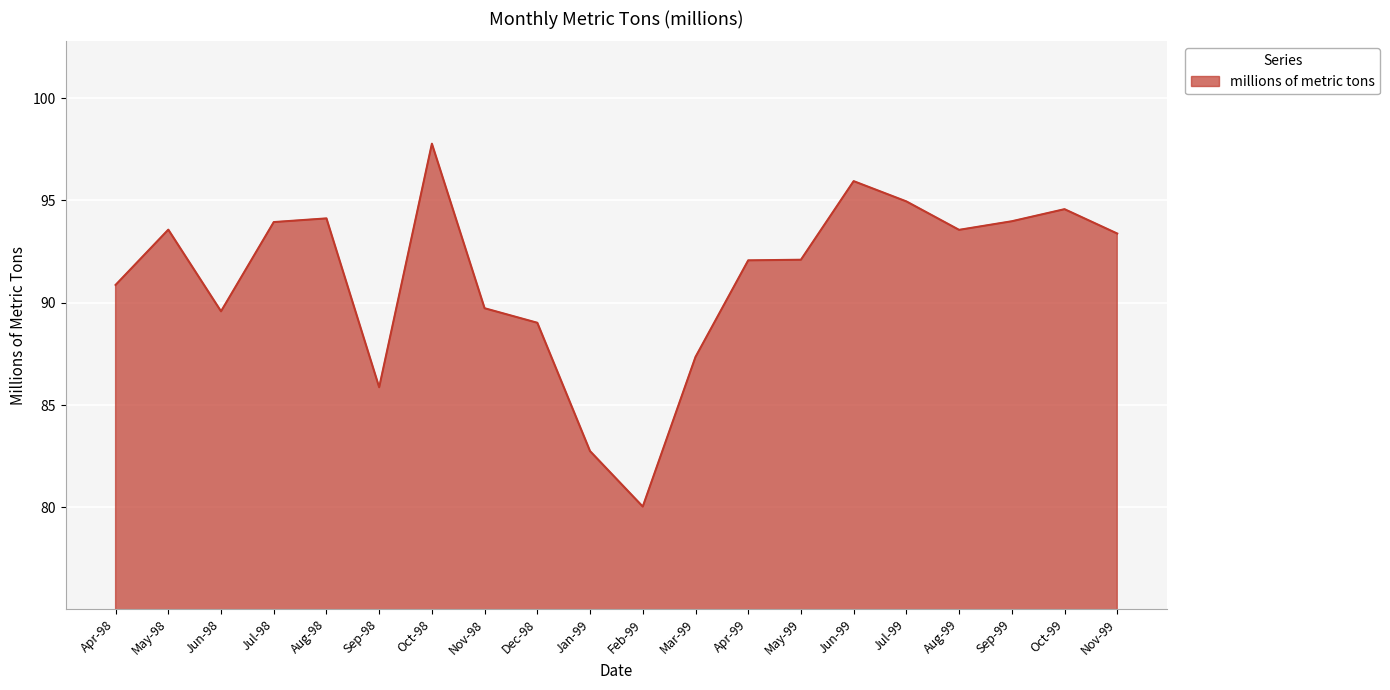

The value at Aug-99 is 40.0. True or false?

False